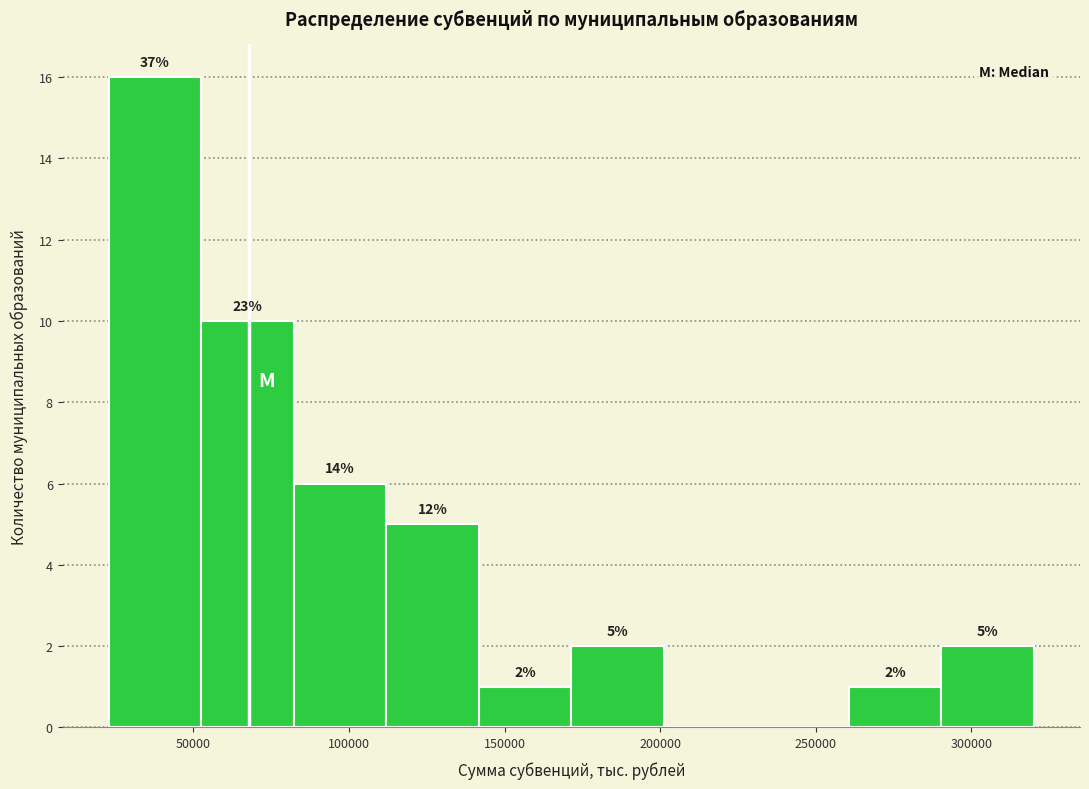

Which range on the x-axis has the tallest bar?

25000 to 55000